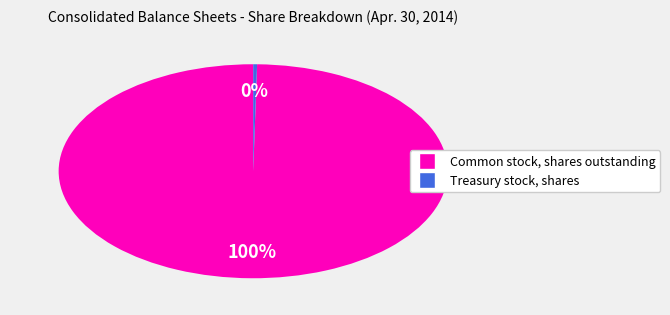

How many slices are in this pie chart?

2